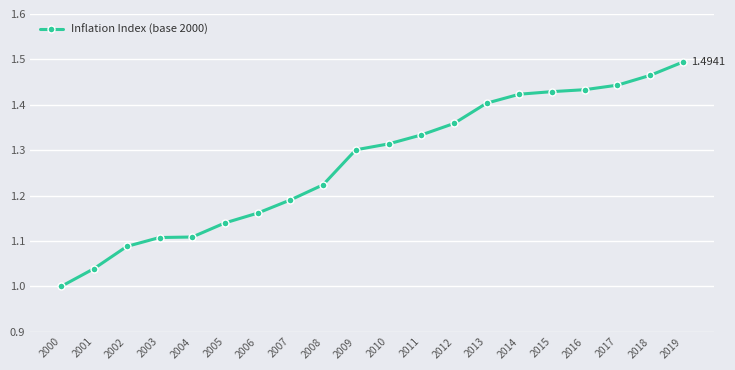

How many lines are shown in the chart?

1